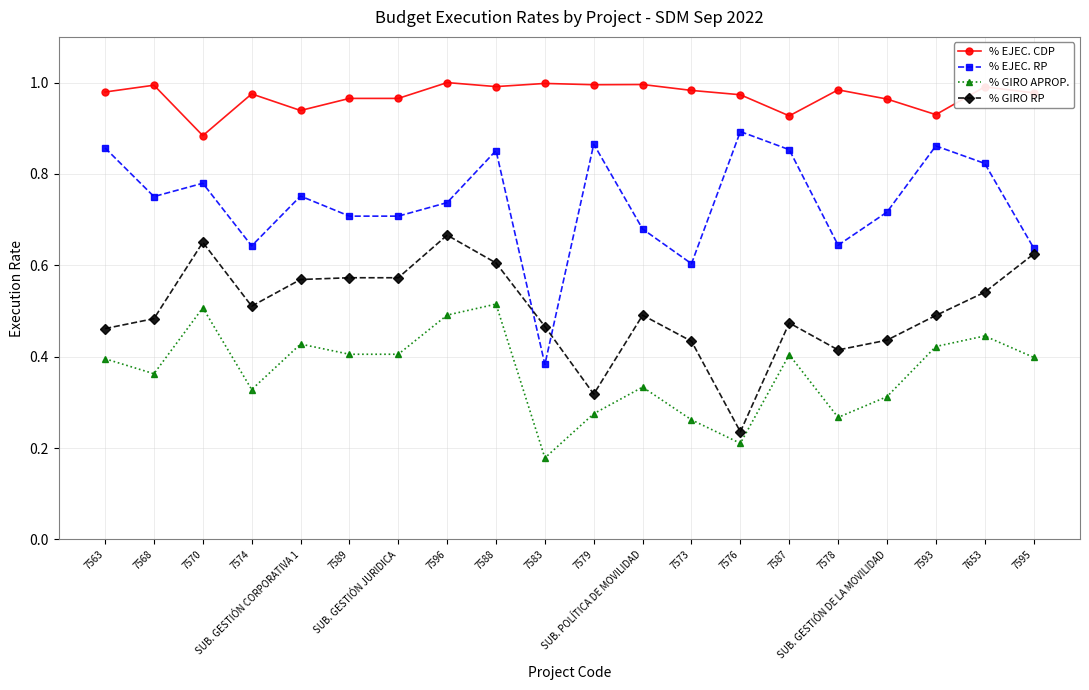

The % EJEC. RP series shows 0.9 at 7579. True or false?

True